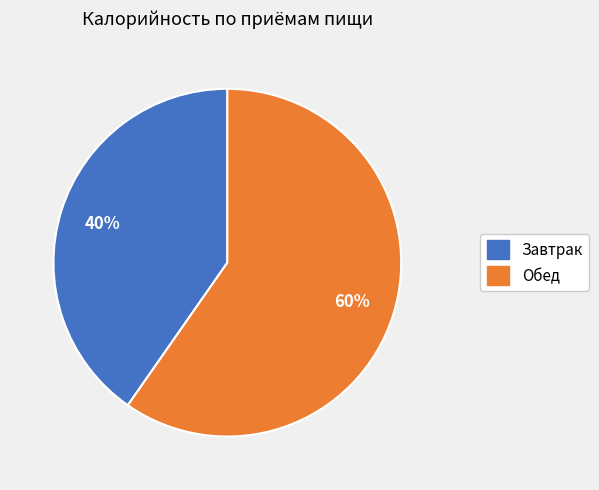

Combined, do Обед and Завтрак account for over 50%?

Yes